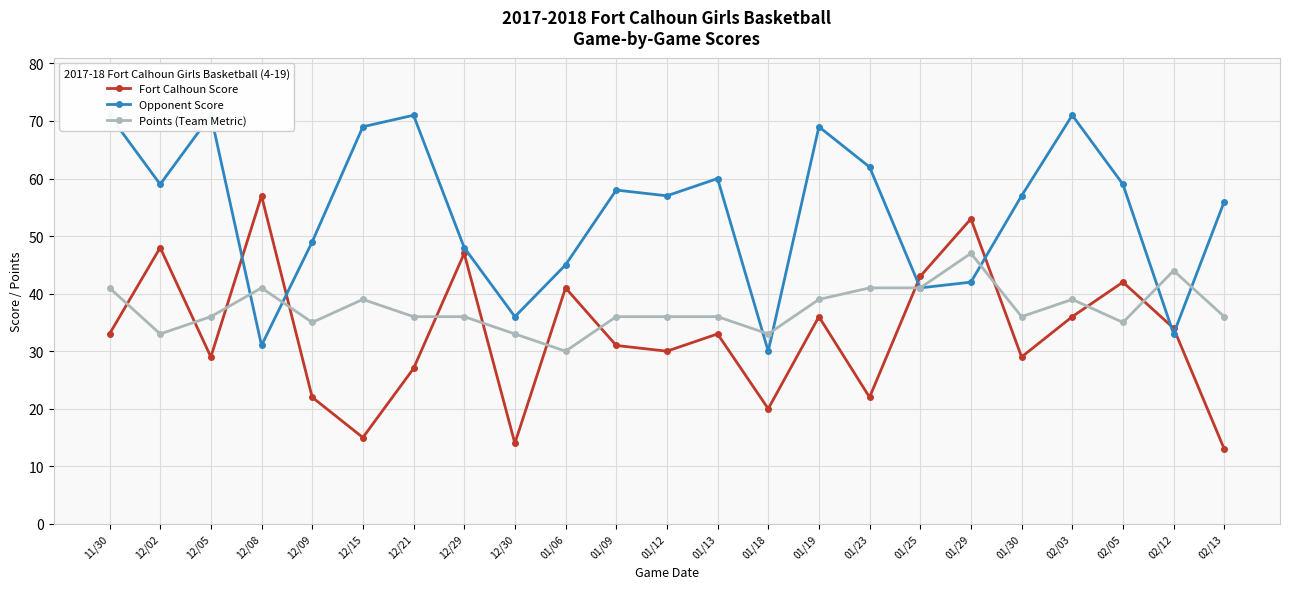

What is the maximum value shown in the chart?

71